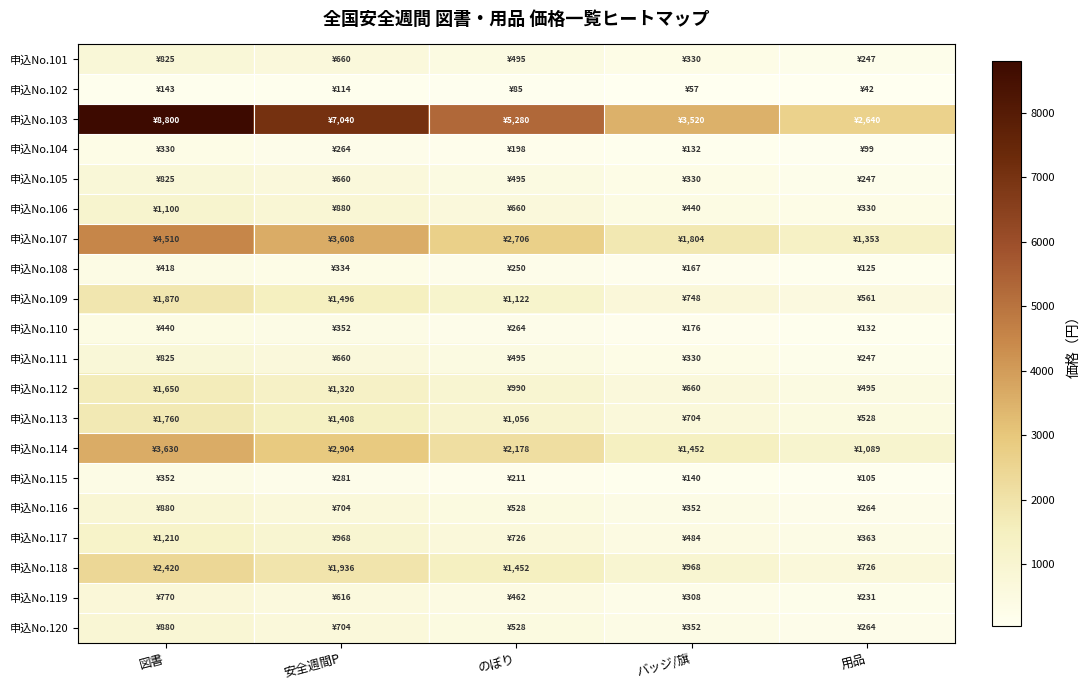

Which series has the largest total across all categories?

申込No.103